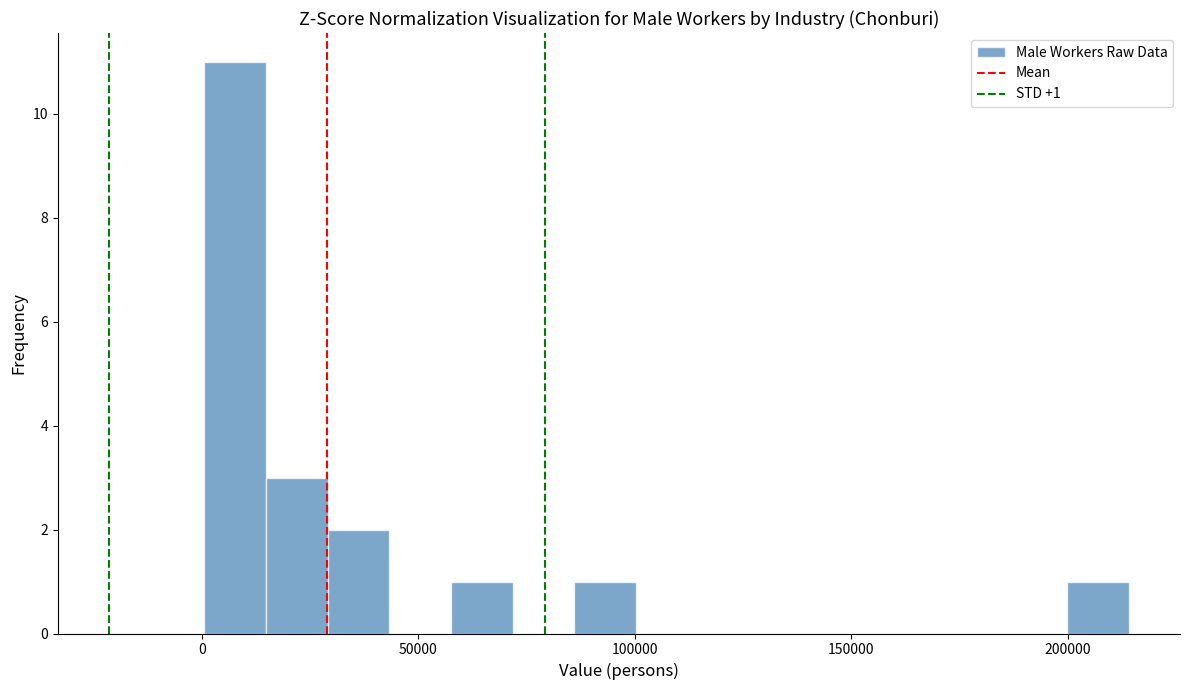

Read against the x-axis, roughly where is the centre of the tallest bar?

10000